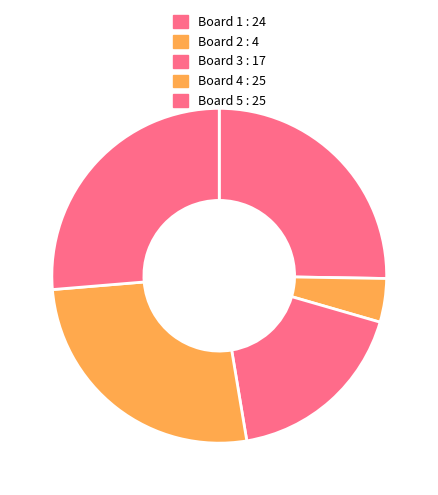

Is there any slice that represents more than half of the pie?

No